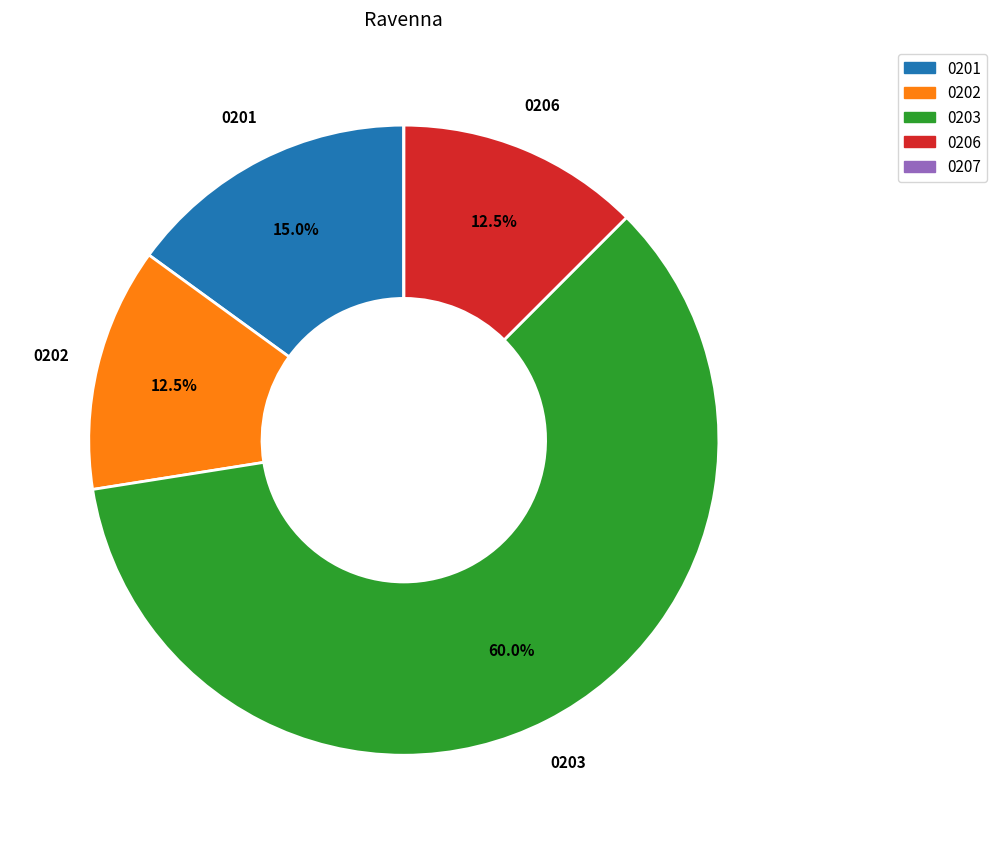

Is there any slice that represents more than half of the pie?

Yes